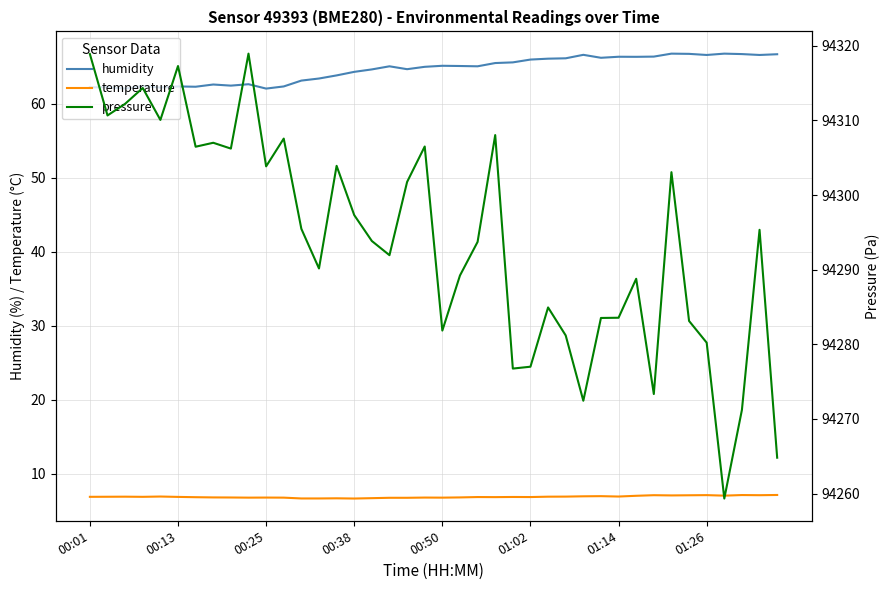

What is the difference between the maximum and minimum values in the temperature series?

0.5